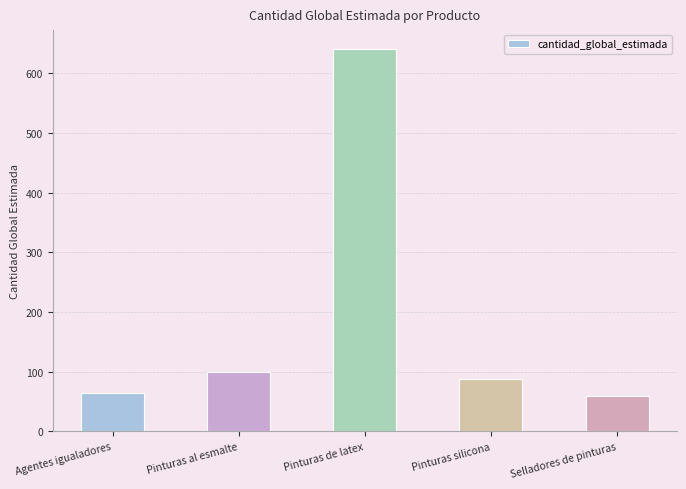

Is it true that the value at Pinturas al esmalte is 100?

True